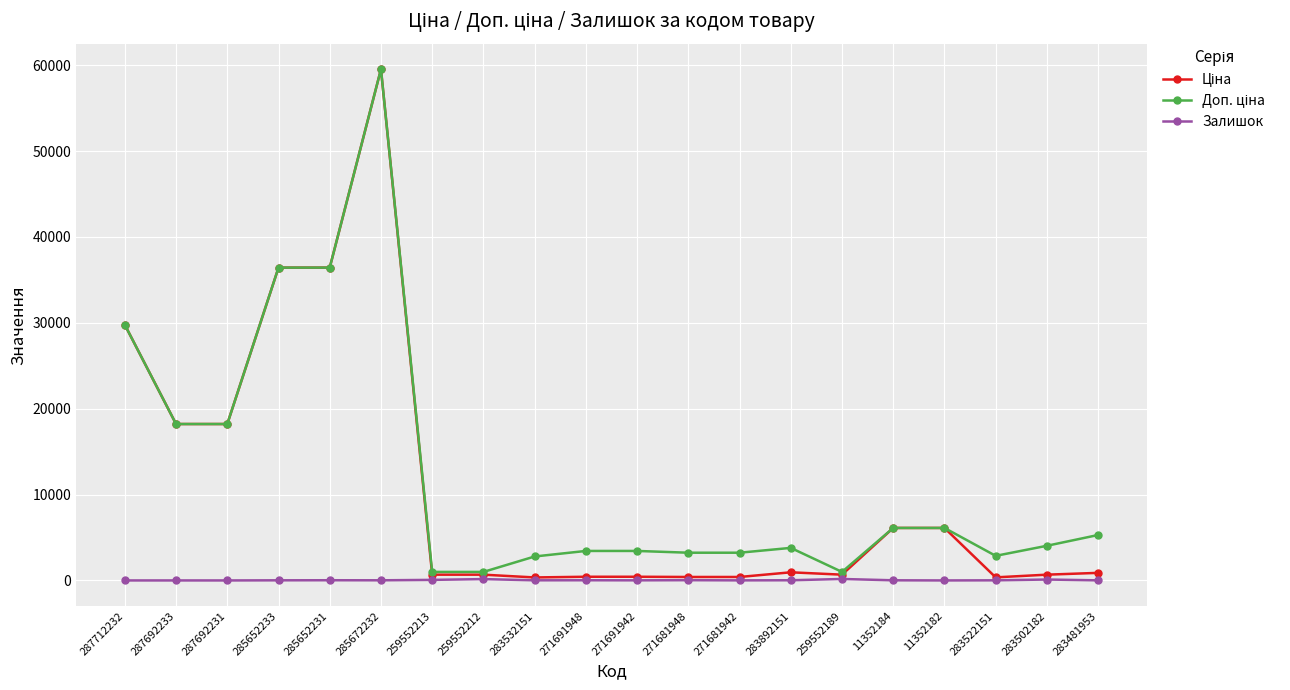

What position from the left is 11352184?

16